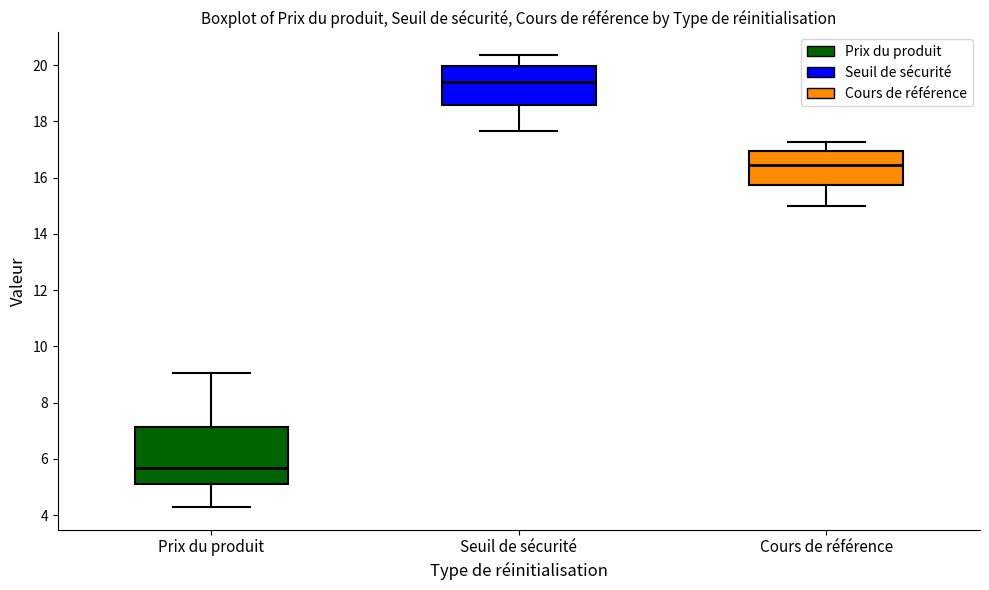

Reading left to right, transcribe this box plot: for each box, give where its median line is, the range the box spans, and where its two whiskers end, as read against the y-axis. The values are not printed on the chart, so give them approximately, as read against the axis.

Prix du produit: median 5.6, box 5.0 to 7.2, whiskers 4.2 to 9.0
Seuil de sécurité: median 19.4, box 18.6 to 20.0, whiskers 17.6 to 20.4
Cours de référence: median 16.4, box 15.8 to 17.0, whiskers 15.0 to 17.2